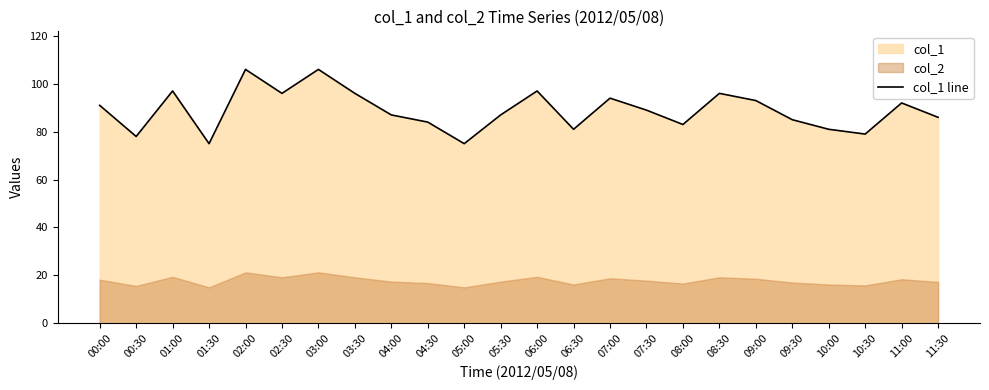

Where does the data first go above 89?

00:00